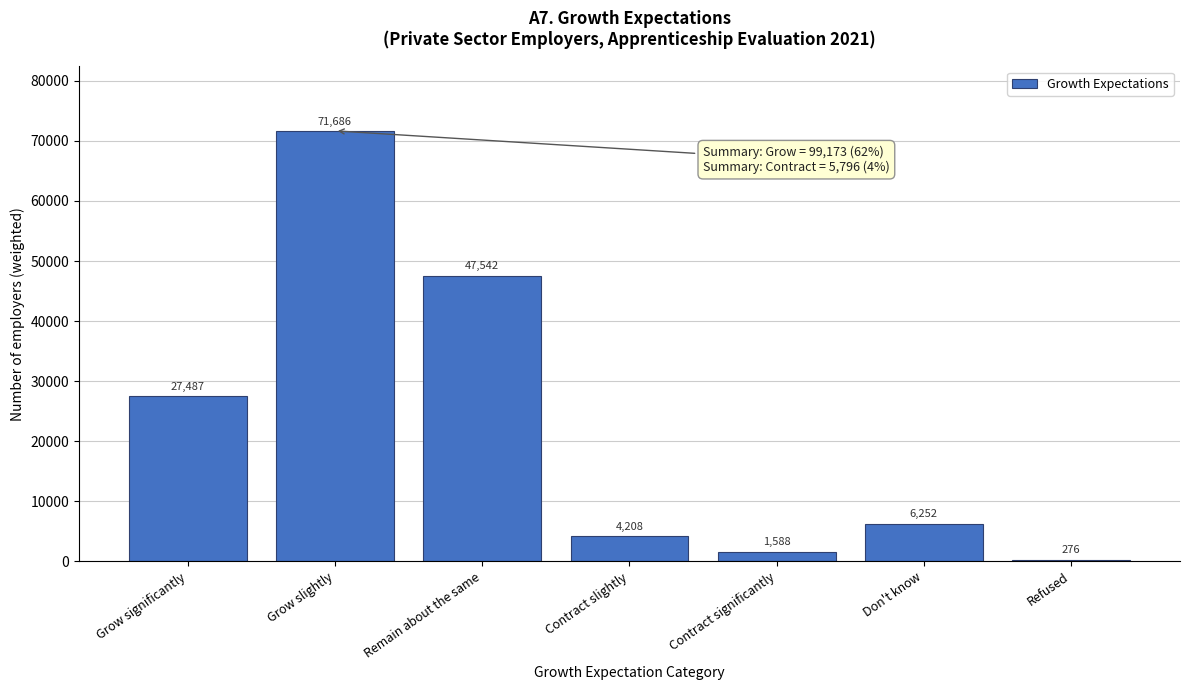

Reading right to left, extract all data points from this chart.

276	6252	1588	4208	47542	71686	27487